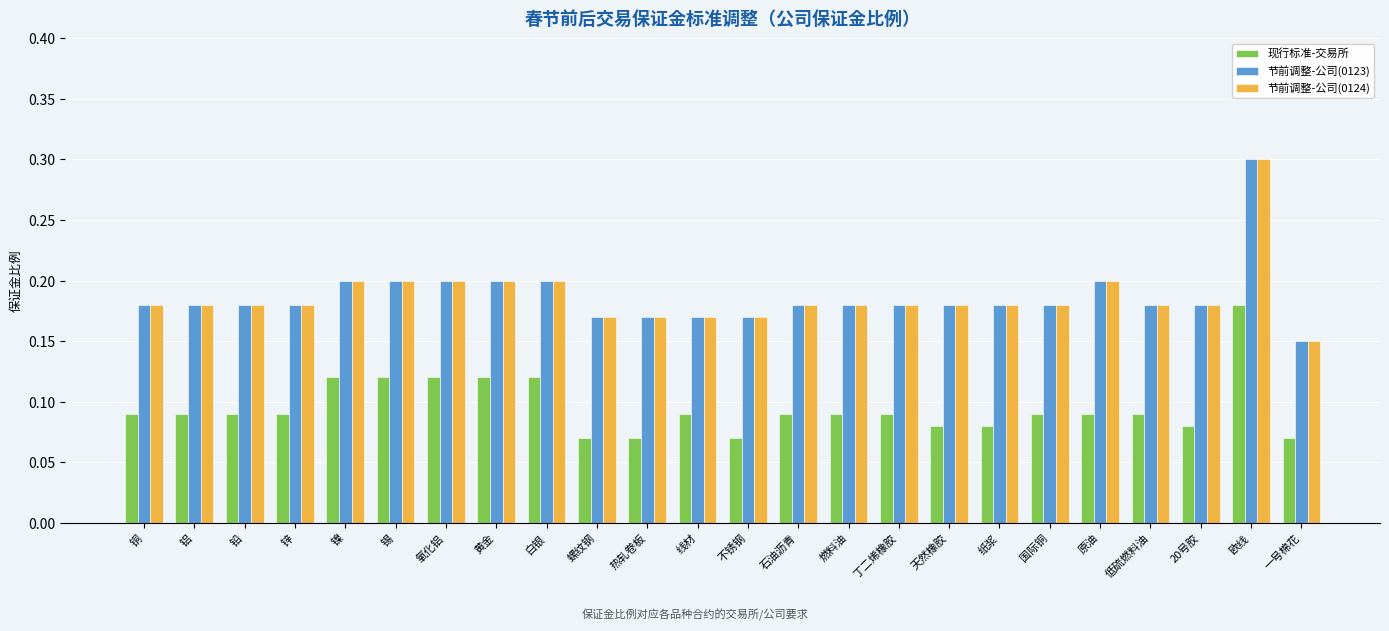

Is it true that 节前调整-公司(0123) equals 0.1 at 欧线?

False